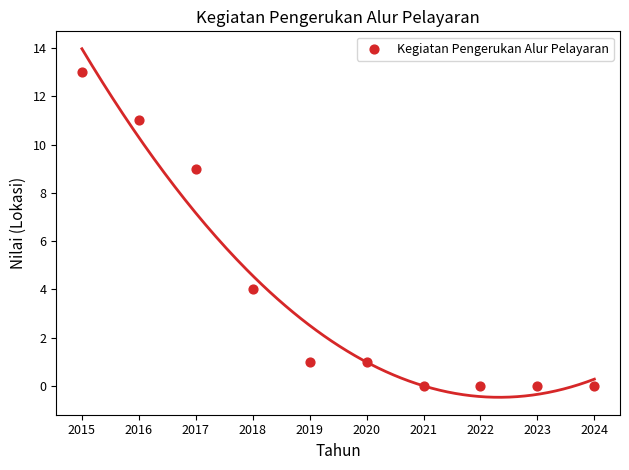

What is the average Y value?

4